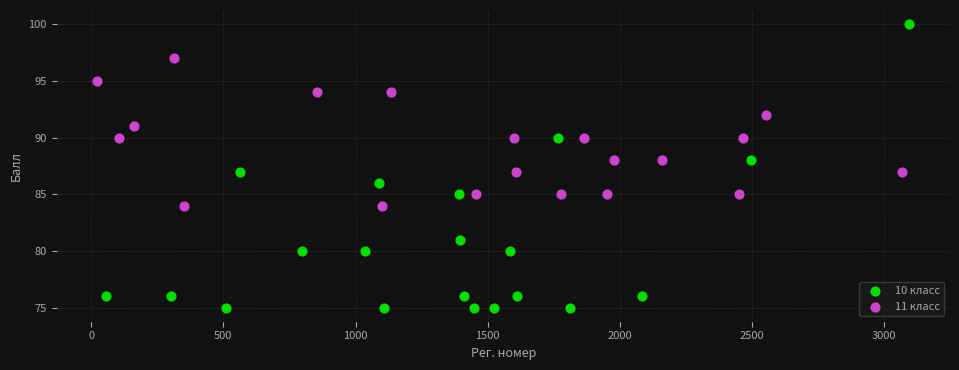

Which series reaches the maximum Y coordinate?

10 класс